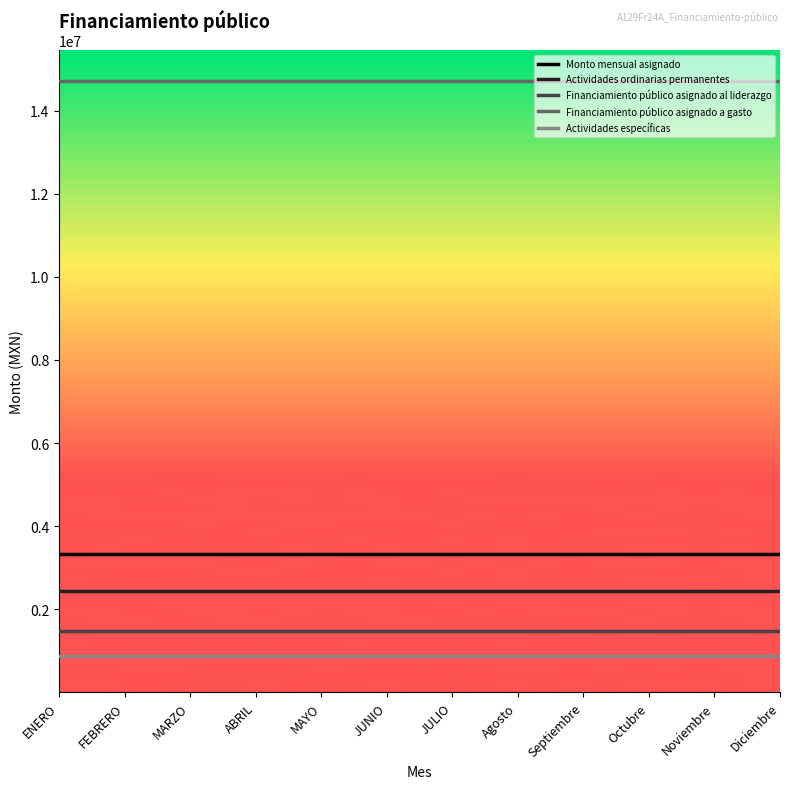

Reading left to right, extract all data points from this chart.

Monto mensual asignado: 3334314.0	3334314.0	3334314.0	3334314.0	3334314.0	3334314.0	3334314.0	3334314.0	3334314.0	3334314.0	3334314.0	3334314.0
Actividades ordinarias permanentes: 2451701.5	2451701.5	2451701.5	2451701.5	2451701.5	2451701.5	2451701.5	2451701.5	2451701.5	2451701.5	2451701.5	2451701.5
Financiamiento público asignado al liderazgo: 1471020.9	1471020.9	1471020.9	1471020.9	1471020.9	1471020.9	1471020.9	1471020.9	1471020.9	1471020.9	1471020.9	1471020.9
Financiamiento público asignado a gasto: 14710208.8	14710208.8	14710208.8	14710208.8	14710208.8	14710208.8	14710208.8	14710208.8	14710208.8	14710208.8	14710208.8	14710208.8
Actividades específicas: 882612.5	882612.5	882612.5	882612.5	882612.5	882612.5	882612.5	882612.5	882612.5	882612.5	882612.5	882612.5